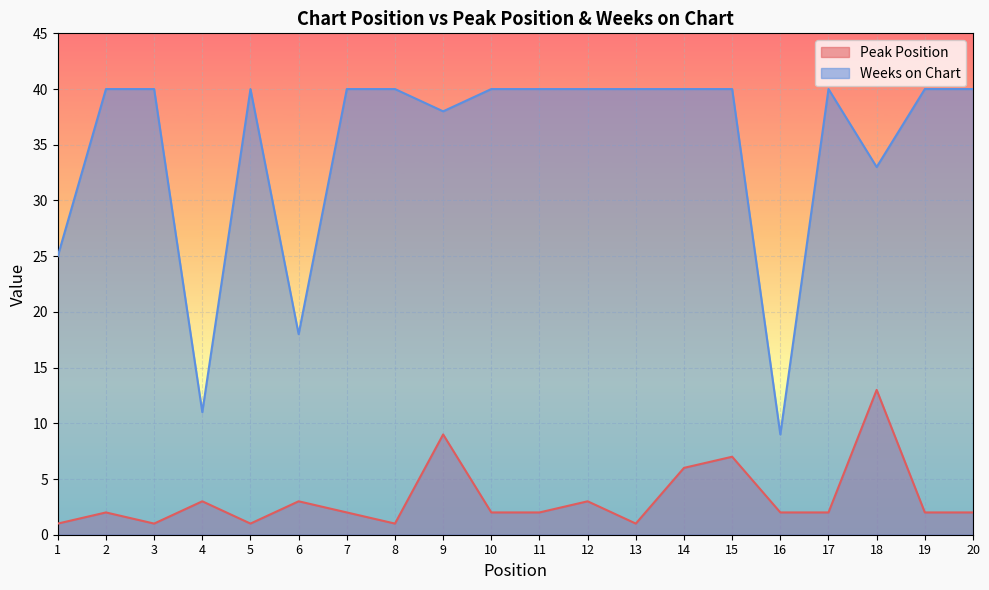

What is the smallest value displayed?

1